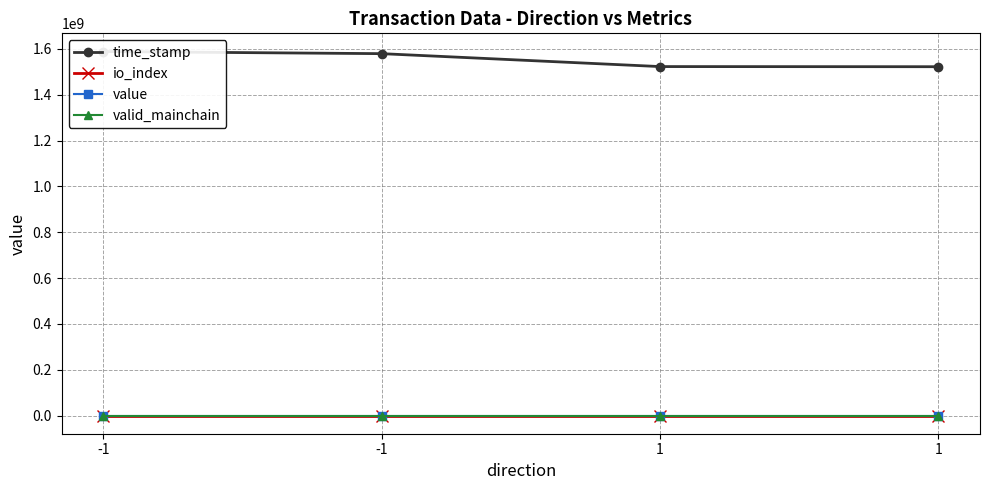

Reading right to left, list all the values displayed in this chart.

time_stamp: 1522140020.0	1522730773.0	1579112365.0	1588373351.0
io_index: 2.0	1.0	67.0	1.0
value: 0.7	0.1	0.1	0.7
valid_mainchain: 1.0	1.0	1.0	1.0